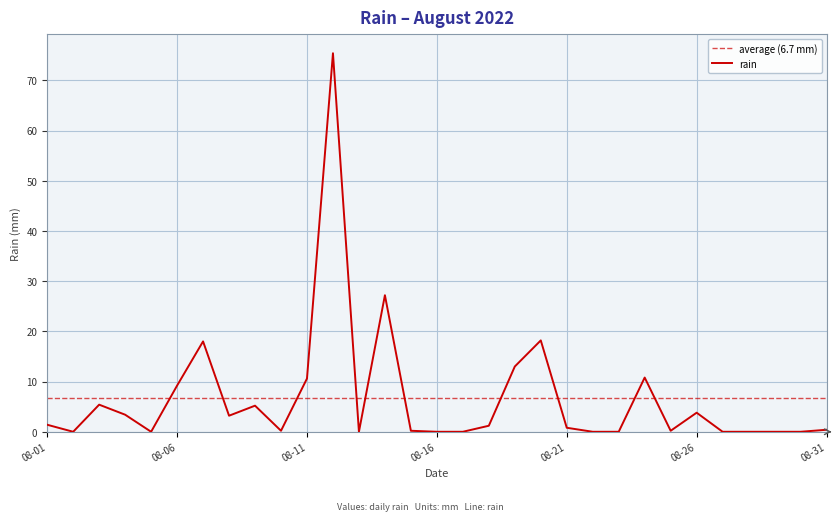

How many points are higher than both their immediate neighbors (excluding endpoints)?

8